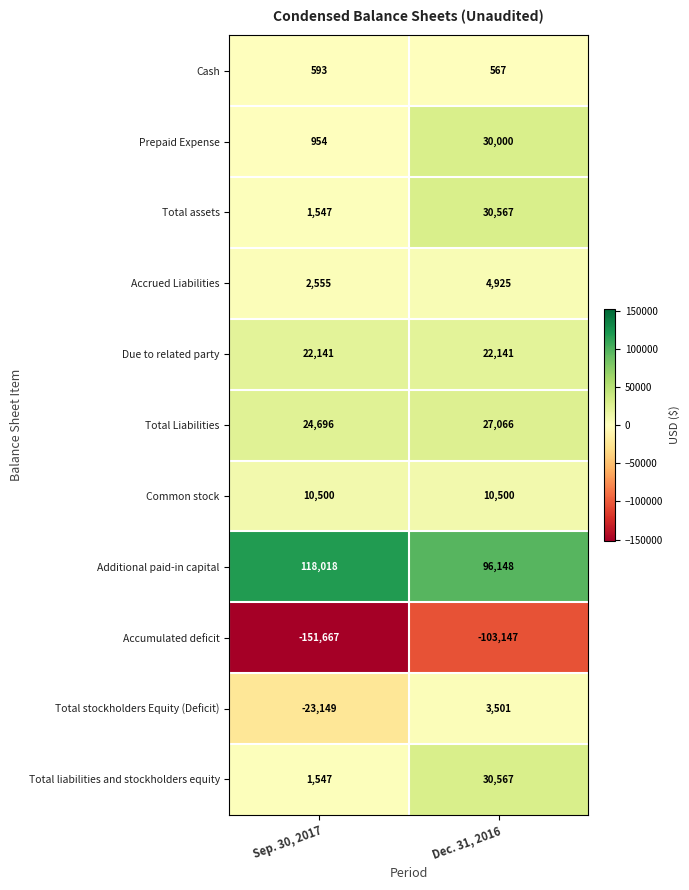

Reading left to right, transcribe all the data shown in this chart.

Cash: Sep. 30, 2017=593	Dec. 31, 2016=567
Prepaid Expense: Sep. 30, 2017=954	Dec. 31, 2016=30000
Total assets: Sep. 30, 2017=1547	Dec. 31, 2016=30567
Accrued Liabilities: Sep. 30, 2017=2555	Dec. 31, 2016=4925
Due to related party: Sep. 30, 2017=22141	Dec. 31, 2016=22141
Total Liabilities: Sep. 30, 2017=24696	Dec. 31, 2016=27066
Common stock: Sep. 30, 2017=10500	Dec. 31, 2016=10500
Additional paid-in capital: Sep. 30, 2017=118018	Dec. 31, 2016=96148
Accumulated deficit: Sep. 30, 2017=-151667	Dec. 31, 2016=-103147
Total stockholders Equity (Deficit): Sep. 30, 2017=-23149	Dec. 31, 2016=3501
Total liabilities and stockholders equity: Sep. 30, 2017=1547	Dec. 31, 2016=30567